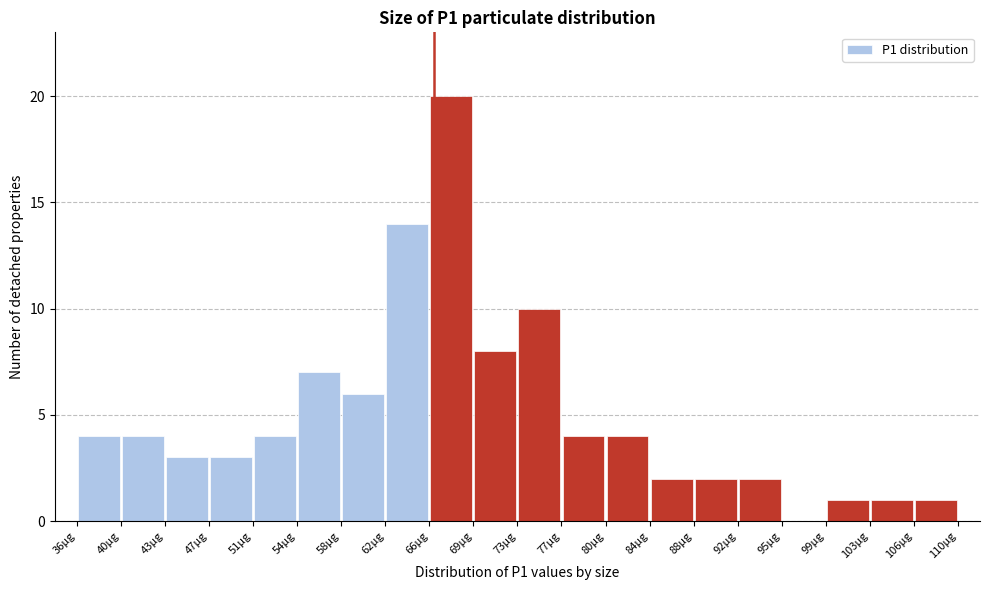

Over which range of the x-axis is the bar tallest?

65.6 to 69.3